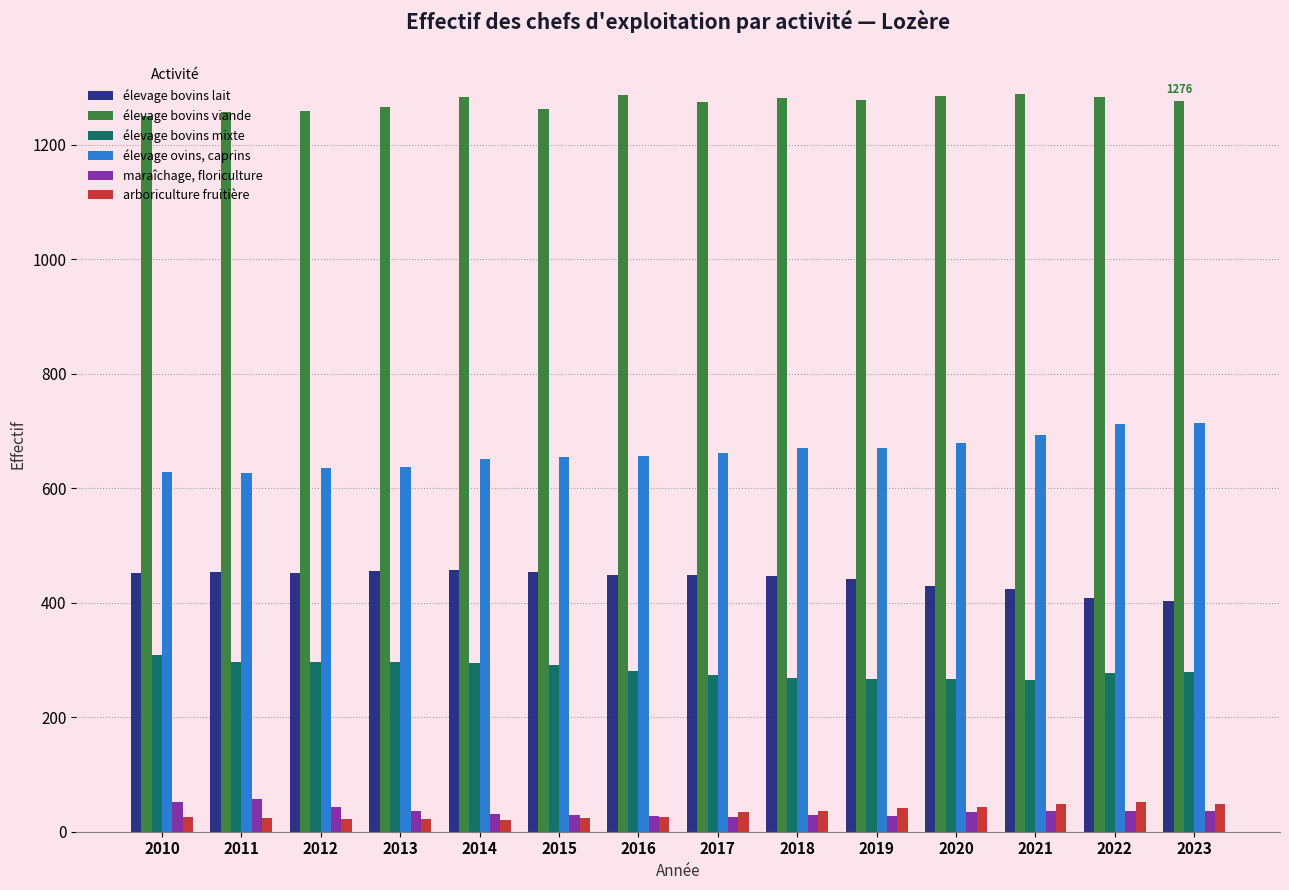

What is the spread (max minus min) of values at 2016?

1261